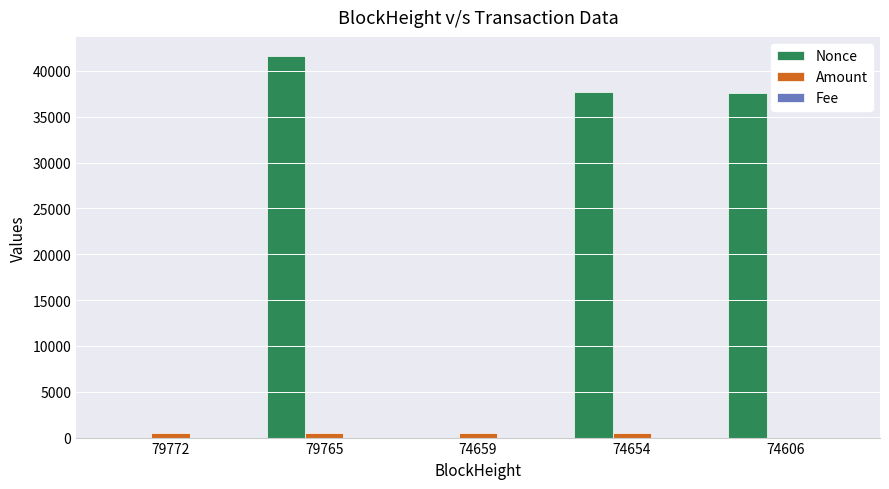

Which series changed the most between 79765 and 74606?

Nonce